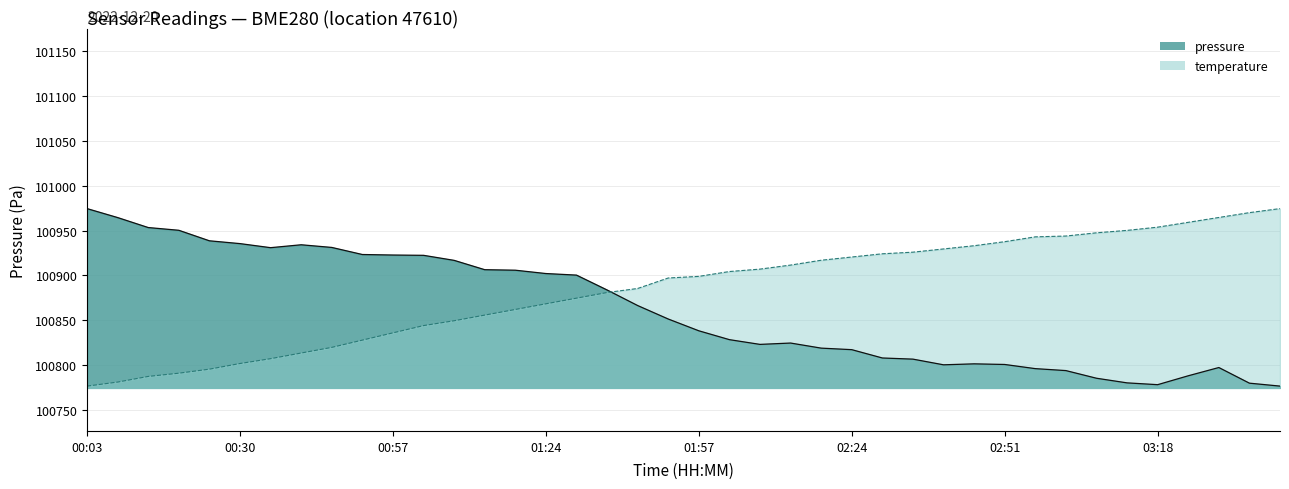

What are all the series names shown in the legend?

pressure, temperature